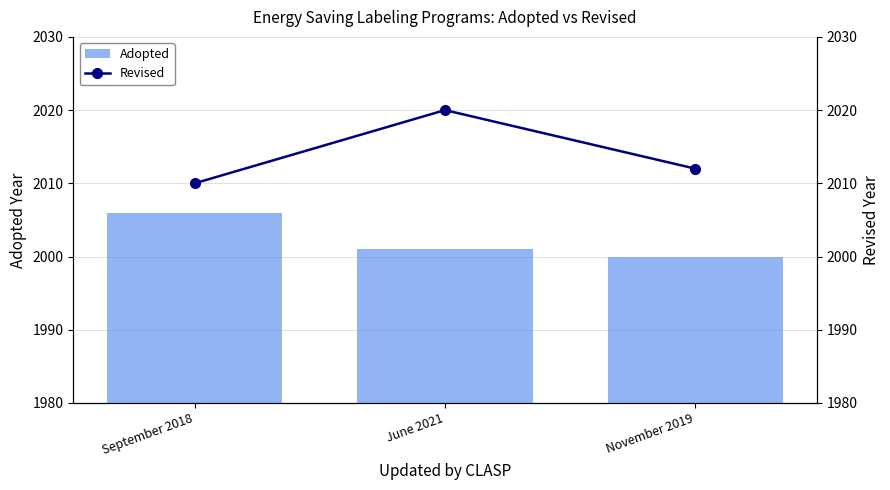

Which series has the largest range (max minus min)?

Revised